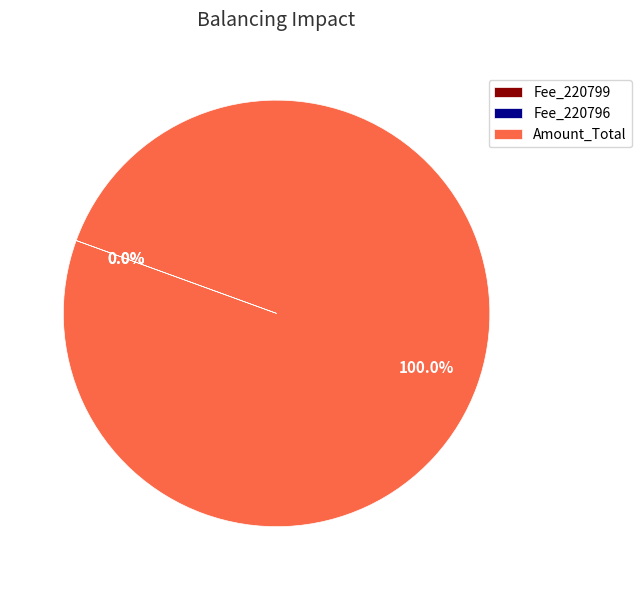

What is the largest slice in the pie chart?

Amount_Total